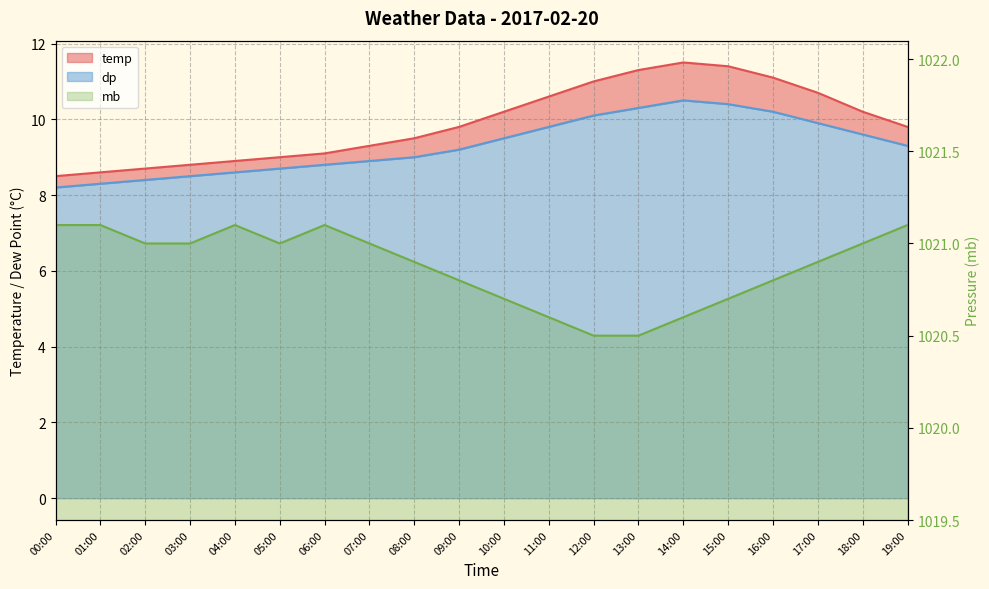

List the labels in order of temp value, smallest first.

00:00, 01:00, 02:00, 03:00, 04:00, 05:00, 06:00, 07:00, 08:00, 09:00, 19:00, 10:00, 18:00, 11:00, 17:00, 12:00, 16:00, 13:00, 15:00, 14:00